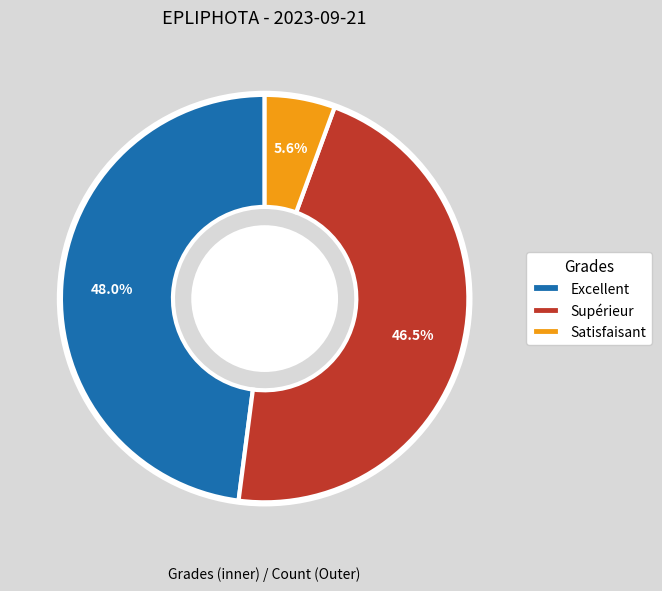

How many segments does this pie chart have?

3